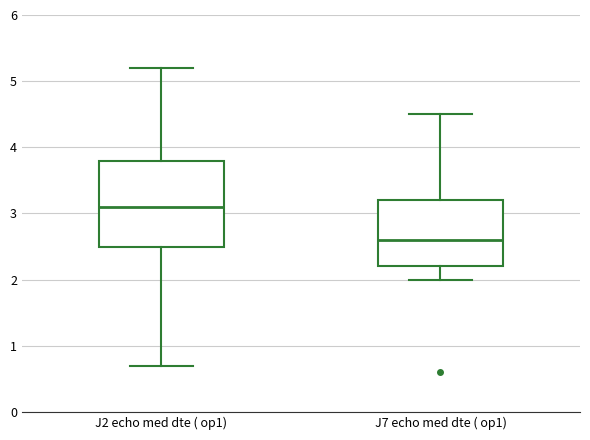

Comparing the boxes themselves (not the whiskers), which one is the tallest?

J2 echo med dte ( op1)